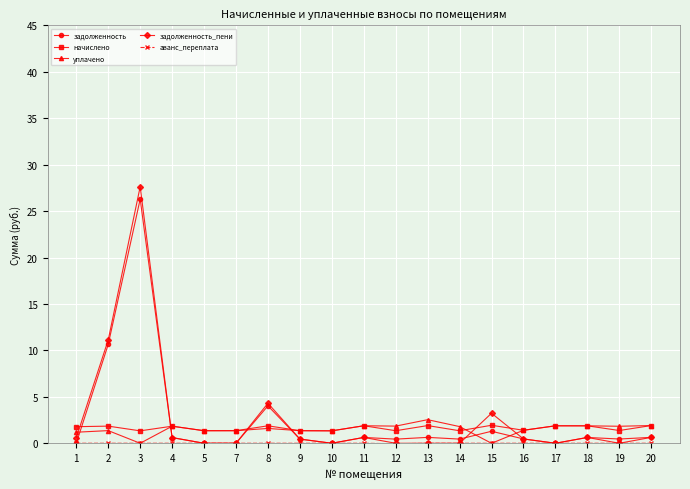

Is the value of задолженность_пени at 8 greater than the value of начислено at 12?

Yes